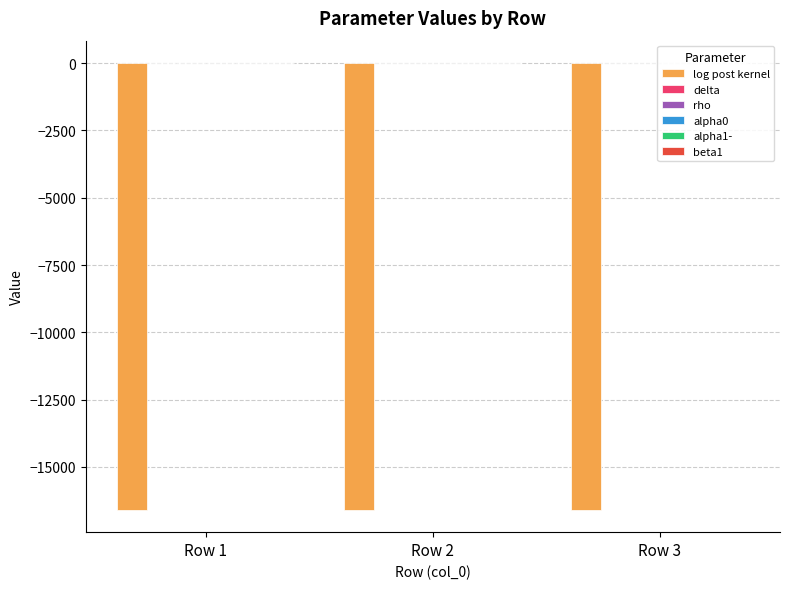

Does the chart contain stacked bars?

No